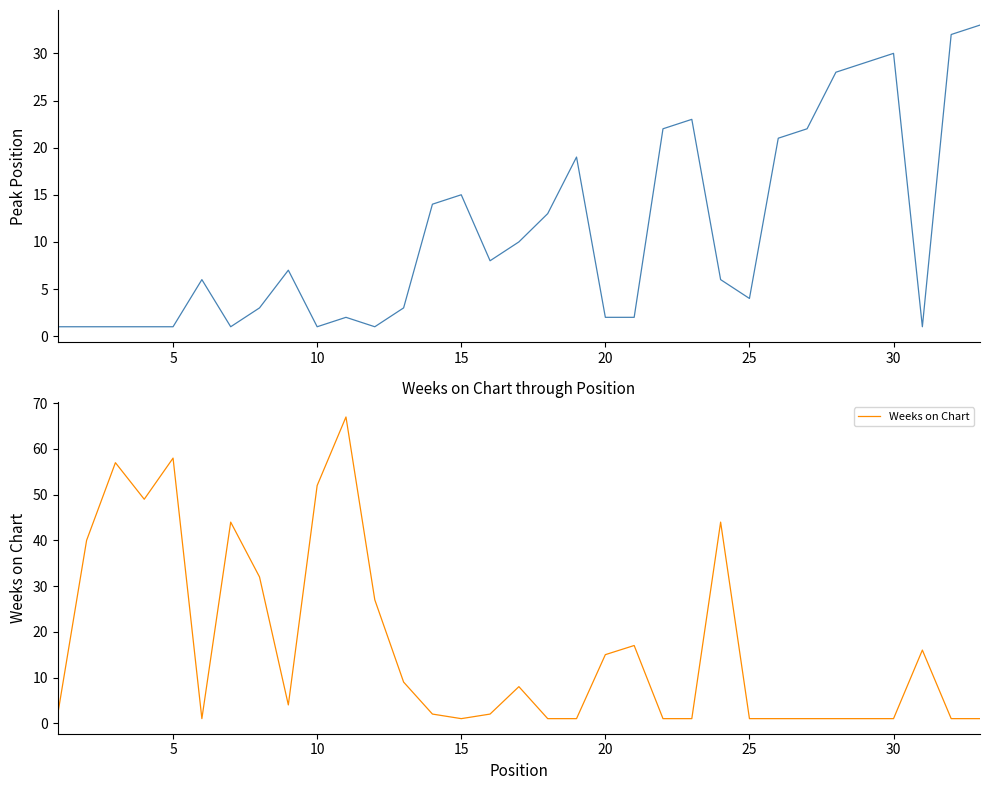

True or false: Weeks on Chart and Peak Position cross at least once.

True